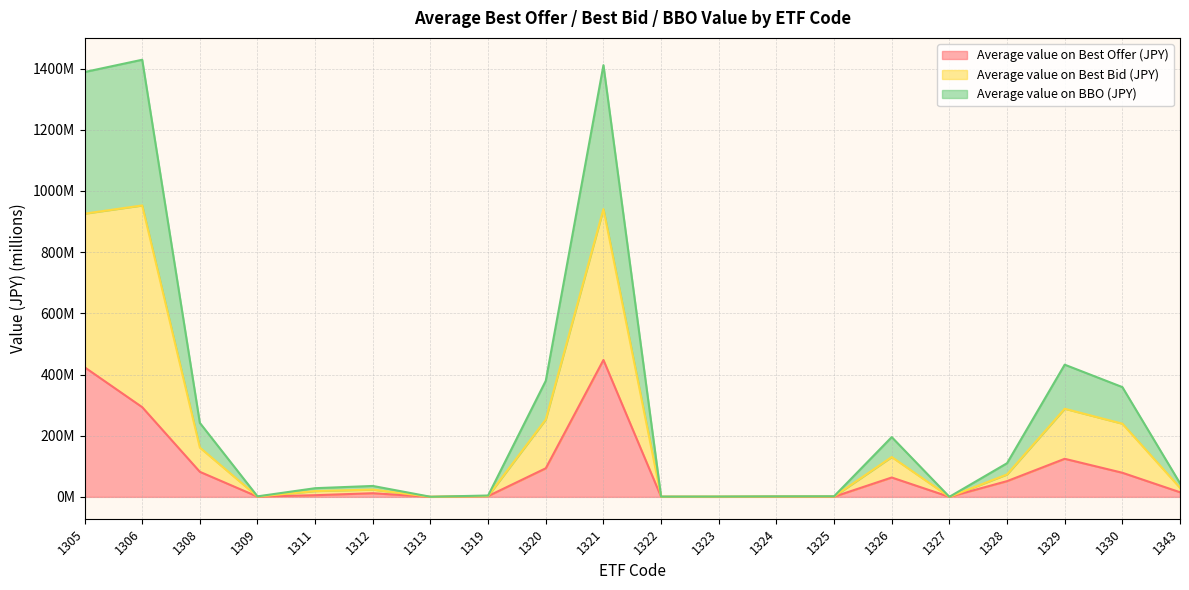

The value of Average value on BBO (JPY) at 1324 is 1.1. True or false?

True